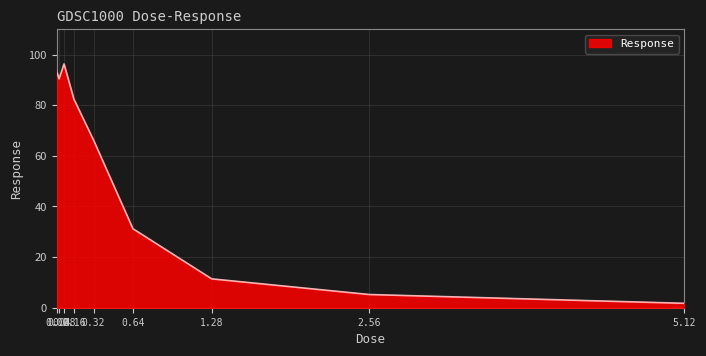

Does the chart display data point markers on the line(s)?

No